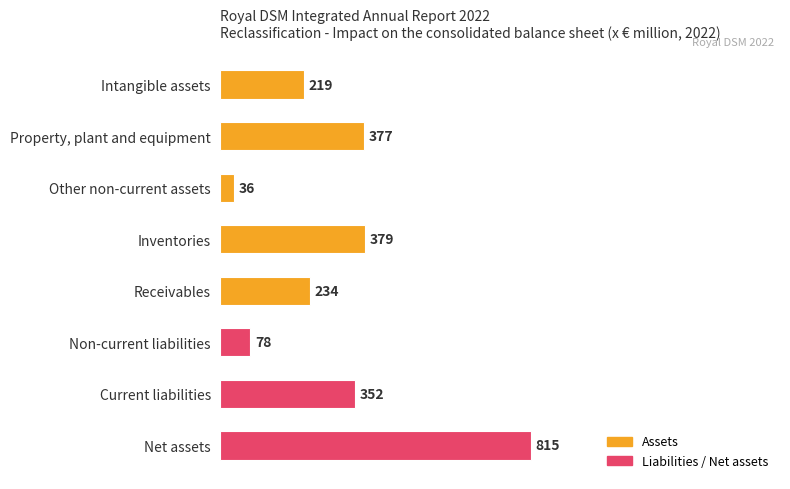

What is the average value?

311